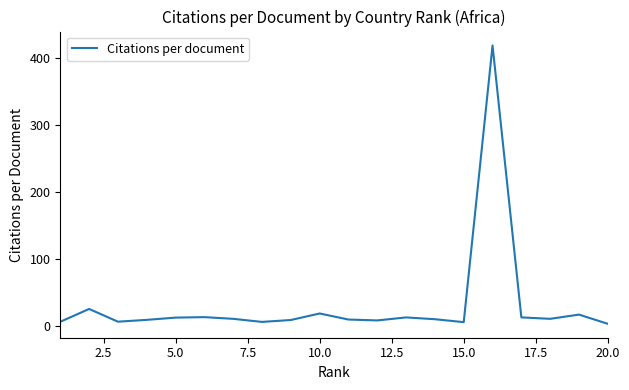

What is the maximum value shown in the chart?

419.0